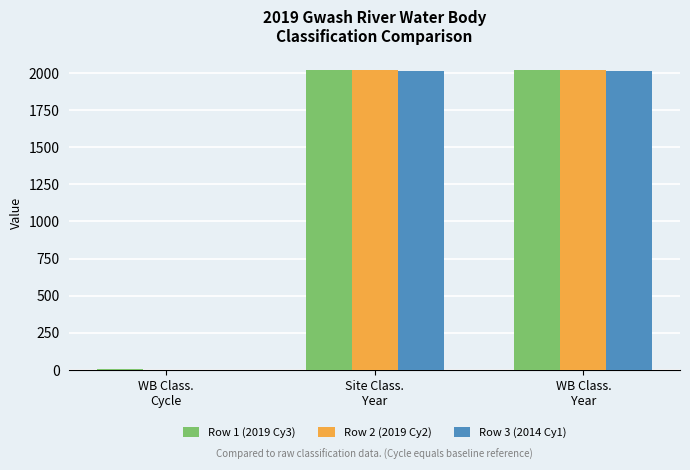

What is the spread (max minus min) of values at WB Class.
Year?

5